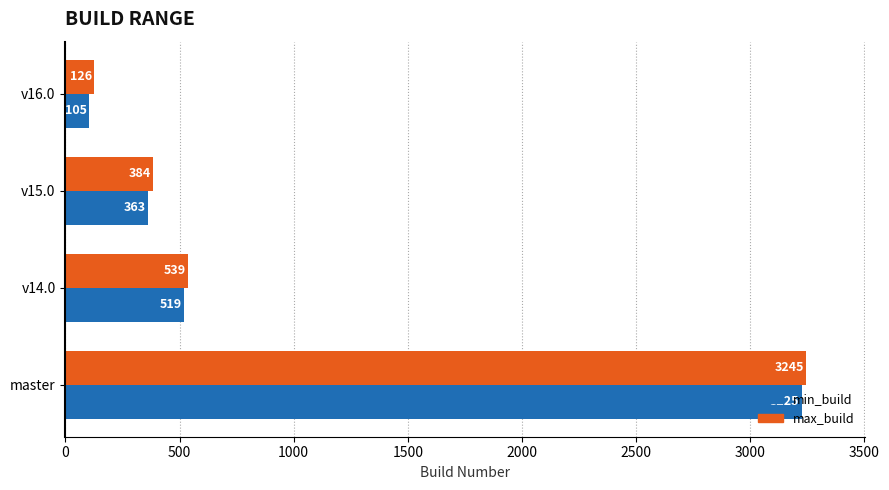

At which category is the sum across all series the highest?

master